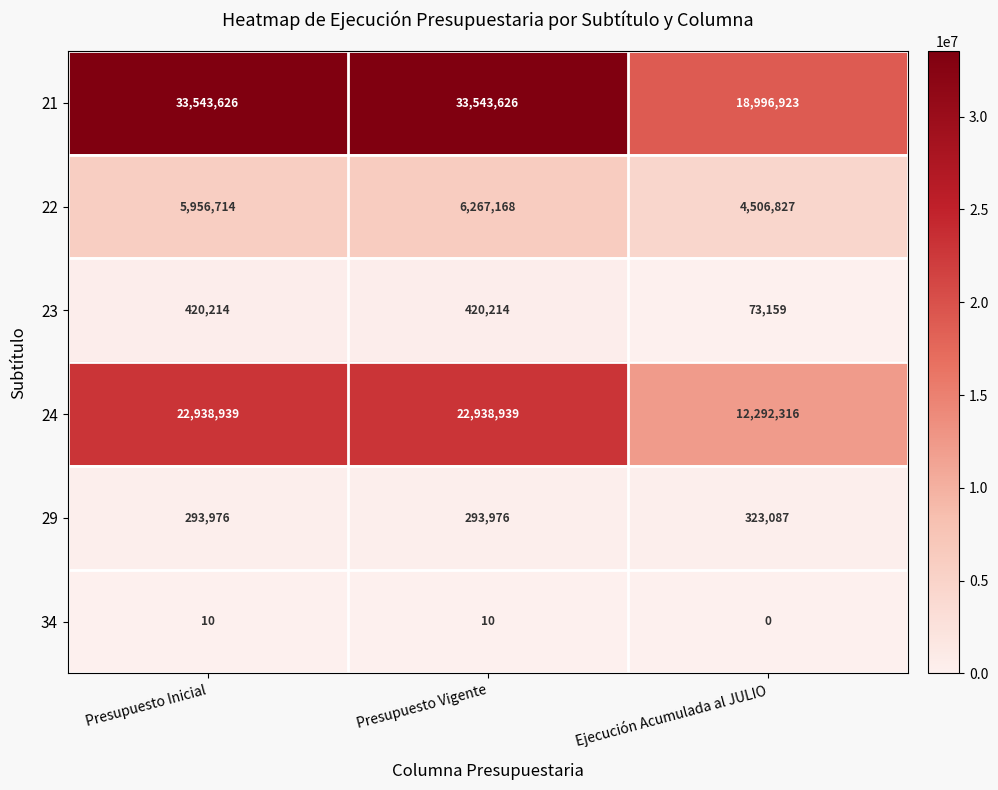

Which category has the lowest value across all series?

Ejecución Acumulada al JULIO